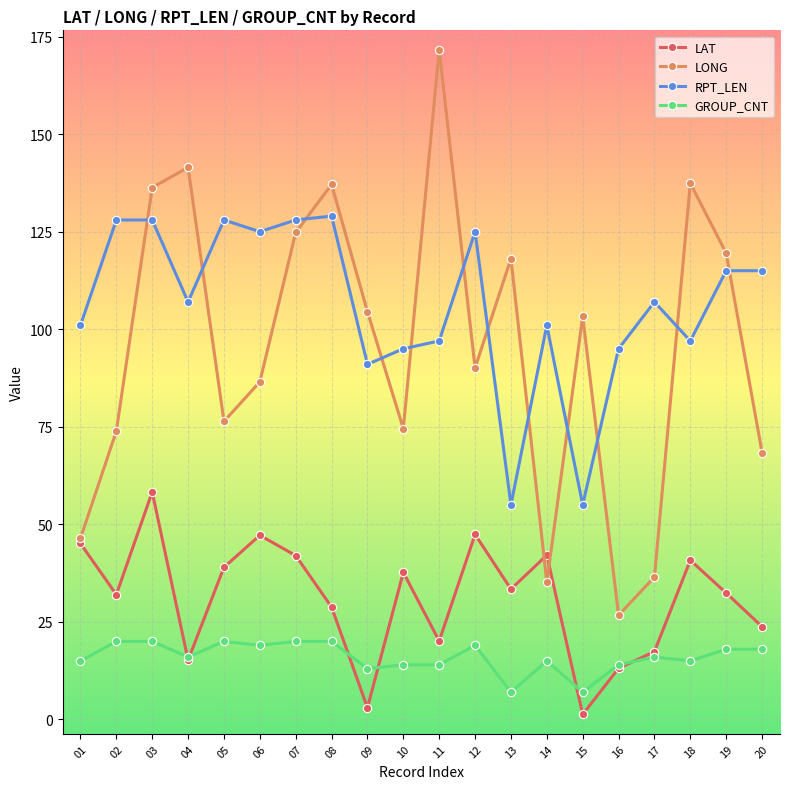

Does the chart have visible grid lines?

Yes